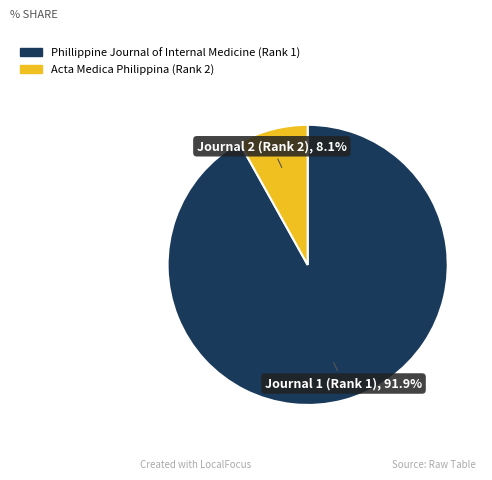

Does Acta Medica Philippina represent more than half of the total?

No